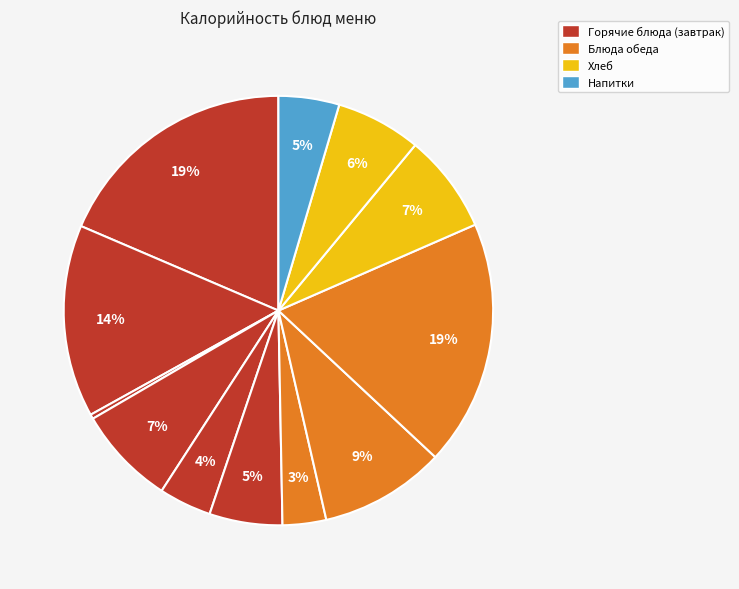

Which slice is the smallest?

огурец по сезону